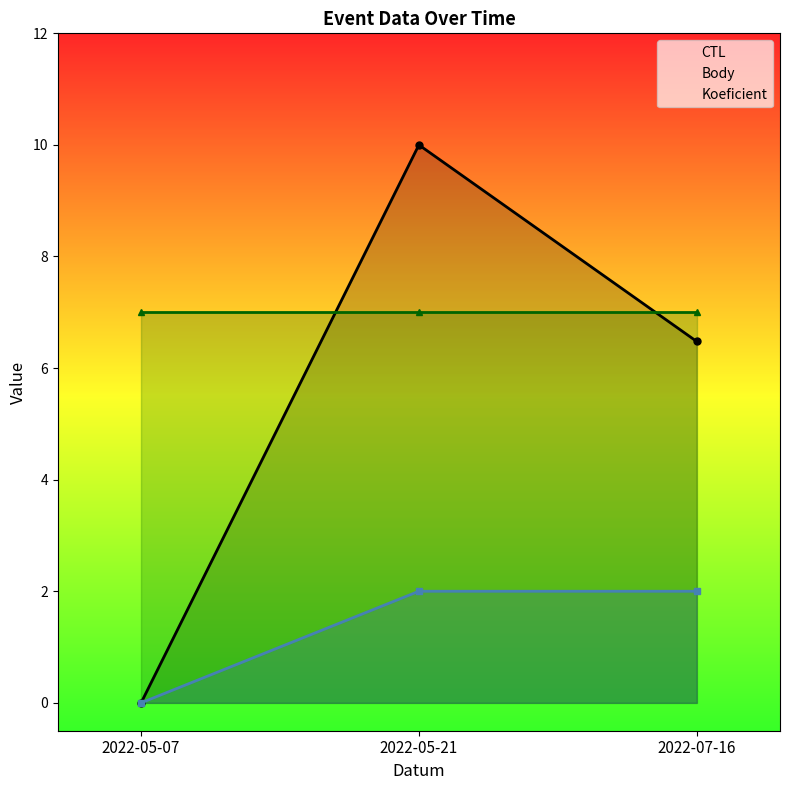

Where is Body nearest to the value 1?

2022-05-07